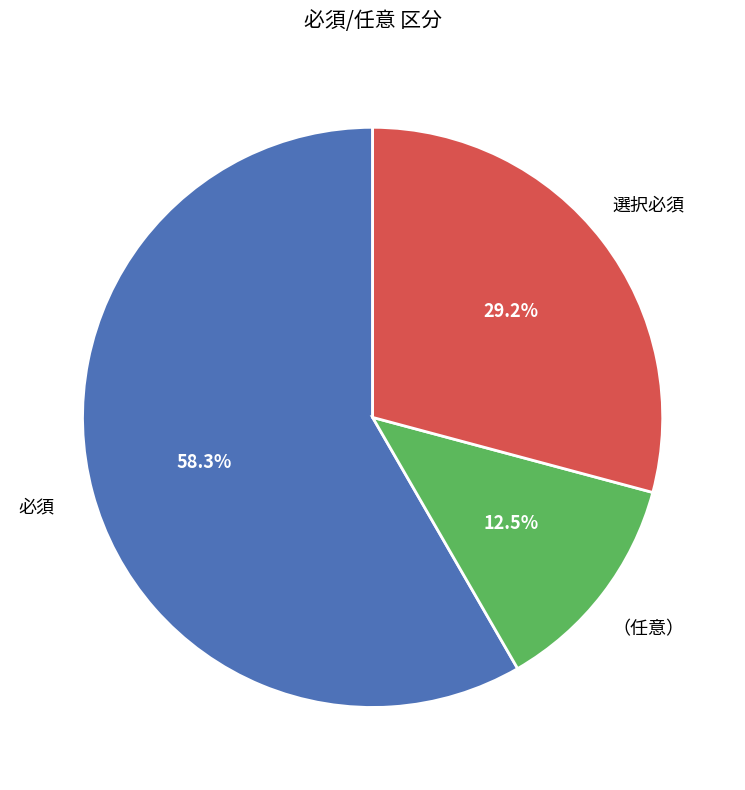

Is there a majority slice in this chart?

Yes